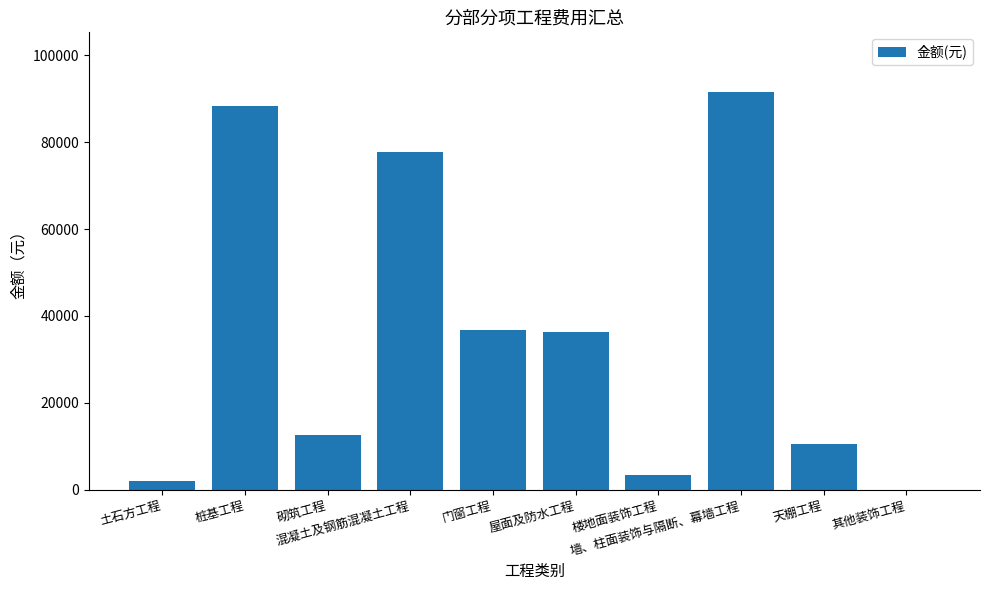

What is the maximum value shown in the chart?

91525.2